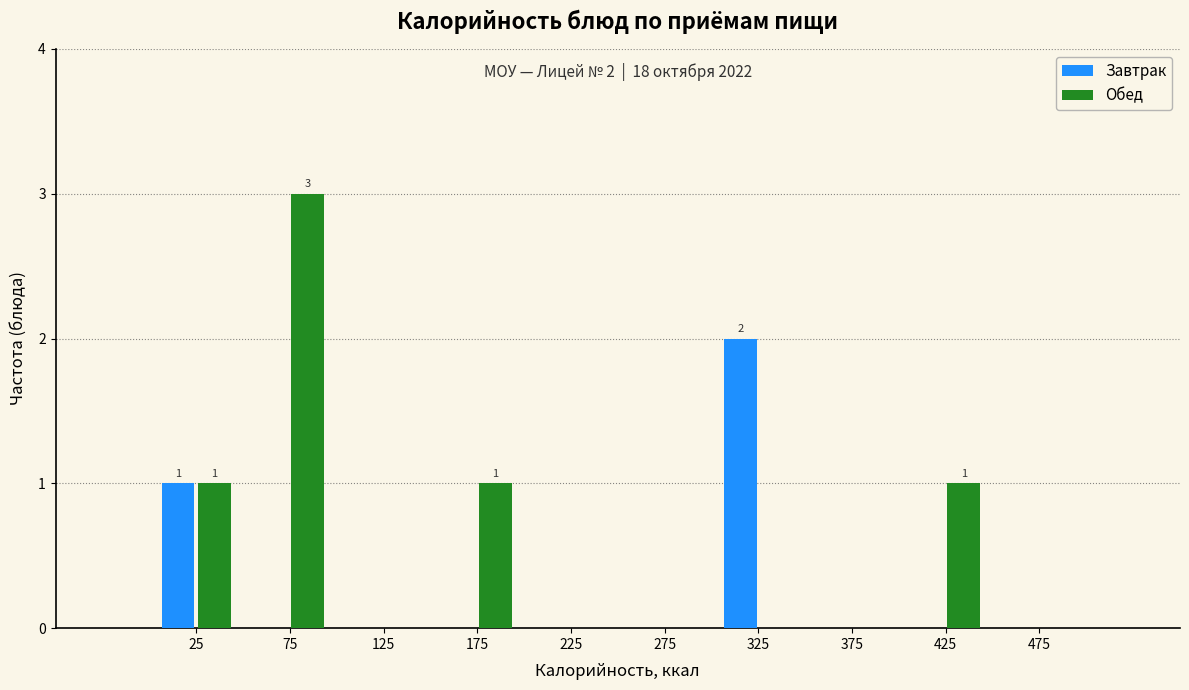

Reading left to right, what are all the values shown in this chart?

Завтрак: 25=1	75=0	125=0	175=0	225=0	275=0	325=2	375=0	425=0	475=0
Обед: 25=1	75=3	125=0	175=1	225=0	275=0	325=0	375=0	425=1	475=0